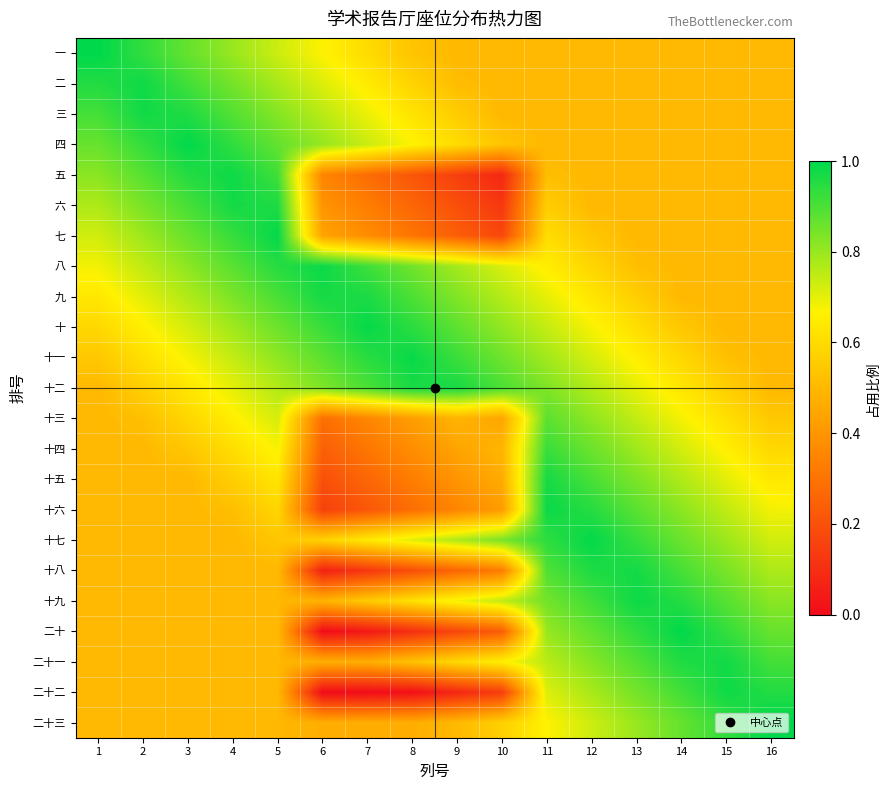

Reading left to right, list all the values displayed in this chart.

一: 1=1.0	2=0.9	3=0.9	4=0.8	5=0.7	6=0.7	7=0.6	8=0.5	9=0.5	10=0.5	11=0.5	12=0.5	13=0.5	14=0.5	15=0.5	16=0.5
二: 1=1.0	2=1.0	3=0.9	4=0.8	5=0.8	6=0.7	7=0.6	8=0.6	9=0.5	10=0.5	11=0.5	12=0.5	13=0.5	14=0.5	15=0.5	16=0.5
三: 1=0.9	2=1.0	3=1.0	4=0.9	5=0.8	6=0.8	7=0.7	8=0.6	9=0.6	10=0.5	11=0.5	12=0.5	13=0.5	14=0.5	15=0.5	16=0.5
四: 1=0.9	2=0.9	3=1.0	4=0.9	5=0.9	6=0.8	7=0.7	8=0.7	9=0.6	10=0.5	11=0.5	12=0.5	13=0.5	14=0.5	15=0.5	16=0.5
五: 1=0.8	2=0.9	3=1.0	4=1.0	5=0.9	6=0.3	7=0.3	8=0.2	9=0.1	10=0.1	11=0.5	12=0.5	13=0.5	14=0.5	15=0.5	16=0.5
六: 1=0.8	2=0.8	3=0.9	4=1.0	5=1.0	6=0.4	7=0.3	8=0.3	9=0.2	10=0.1	11=0.6	12=0.5	13=0.5	14=0.5	15=0.5	16=0.5
七: 1=0.7	2=0.8	3=0.9	4=0.9	5=1.0	6=0.4	7=0.4	8=0.3	9=0.2	10=0.2	11=0.6	12=0.5	13=0.5	14=0.5	15=0.5	16=0.5
八: 1=0.7	2=0.7	3=0.8	4=0.9	5=0.9	6=1.0	7=0.9	8=0.9	9=0.8	10=0.7	11=0.7	12=0.6	13=0.5	14=0.5	15=0.5	16=0.5
九: 1=0.6	2=0.7	3=0.8	4=0.8	5=0.9	6=1.0	7=1.0	8=0.9	9=0.8	10=0.8	11=0.7	12=0.6	13=0.6	14=0.5	15=0.5	16=0.5
十: 1=0.6	2=0.7	3=0.7	4=0.8	5=0.9	6=0.9	7=1.0	8=0.9	9=0.9	10=0.8	11=0.7	12=0.7	13=0.6	14=0.5	15=0.5	16=0.5
十一: 1=0.5	2=0.6	3=0.7	4=0.7	5=0.8	6=0.9	7=0.9	8=1.0	9=0.9	10=0.9	11=0.8	12=0.7	13=0.7	14=0.6	15=0.5	16=0.5
十二: 1=0.5	2=0.6	3=0.6	4=0.7	5=0.8	6=0.8	7=0.9	8=1.0	9=1.0	10=0.9	11=0.8	12=0.8	13=0.7	14=0.6	15=0.6	16=0.5
十三: 1=0.5	2=0.5	3=0.6	4=0.7	5=0.7	6=0.3	7=0.4	8=0.4	9=0.5	10=0.4	11=0.9	12=0.8	13=0.7	14=0.7	15=0.6	16=0.5
十四: 1=0.5	2=0.5	3=0.5	4=0.6	5=0.7	6=0.2	7=0.3	8=0.4	9=0.4	10=0.5	11=0.9	12=0.9	13=0.8	14=0.7	15=0.7	16=0.6
十五: 1=0.5	2=0.5	3=0.5	4=0.6	5=0.6	6=0.2	7=0.3	8=0.3	9=0.4	10=0.5	11=1.0	12=0.9	13=0.8	14=0.8	15=0.7	16=0.6
十六: 1=0.5	2=0.5	3=0.5	4=0.5	5=0.6	6=0.2	7=0.2	8=0.3	9=0.4	10=0.4	11=1.0	12=0.9	13=0.9	14=0.8	15=0.7	16=0.7
十七: 1=0.5	2=0.5	3=0.5	4=0.5	5=0.5	6=0.6	7=0.6	8=0.7	9=0.8	10=0.8	11=0.9	12=1.0	13=0.9	14=0.9	15=0.8	16=0.7
十八: 1=0.5	2=0.5	3=0.5	4=0.5	5=0.5	6=0.1	7=0.1	8=0.2	9=0.3	10=0.3	11=0.9	12=1.0	13=1.0	14=0.9	15=0.8	16=0.8
十九: 1=0.5	2=0.5	3=0.5	4=0.5	5=0.5	6=0.5	7=0.6	8=0.6	9=0.7	10=0.8	11=0.8	12=0.9	13=1.0	14=1.0	15=0.9	16=0.8
二十: 1=0.5	2=0.5	3=0.5	4=0.5	5=0.5	6=0.0	7=0.0	8=0.1	9=0.2	10=0.2	11=0.8	12=0.9	13=0.9	14=1.0	15=0.9	16=0.9
二十一: 1=0.5	2=0.5	3=0.5	4=0.5	5=0.5	6=0.5	7=0.5	8=0.5	9=0.6	10=0.7	11=0.8	12=0.8	13=0.9	14=1.0	15=1.0	16=0.9
二十二: 1=0.5	2=0.5	3=0.5	4=0.5	5=0.5	6=0.0	7=0.0	8=0.0	9=0.1	10=0.1	11=0.7	12=0.8	13=0.8	14=0.9	15=1.0	16=1.0
二十三: 1=0.5	2=0.5	3=0.5	4=0.5	5=0.5	6=0.5	7=0.5	8=0.5	9=0.5	10=0.6	11=0.7	12=0.7	13=0.8	14=0.9	15=0.9	16=1.0